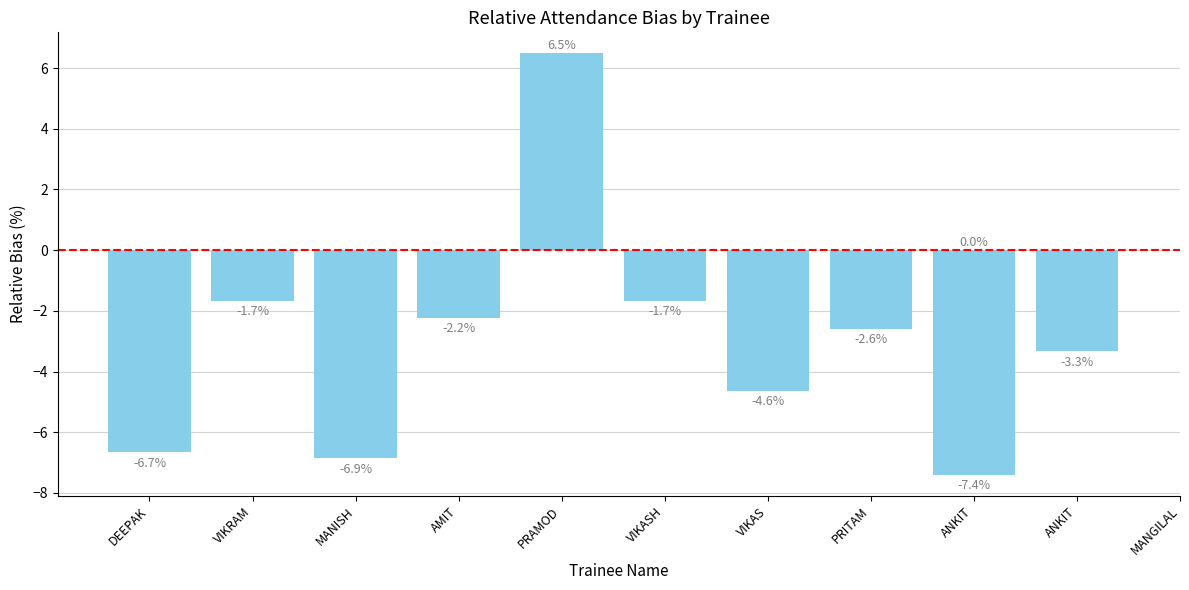

List the labels in order of value, largest first.

PRAMOD, ANKIT, VIKRAM, VIKASH, AMIT, PRITAM, MANGILAL, VIKAS, DEEPAK, MANISH, ANKIT